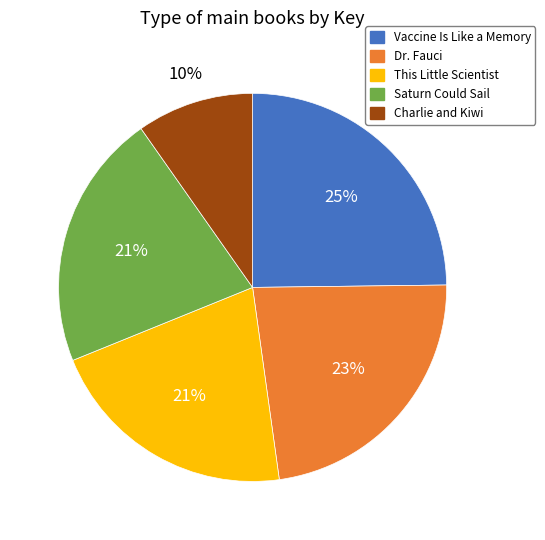

Combined, do Charlie and Kiwi and Vaccine Is Like a Memory account for over 50%?

No